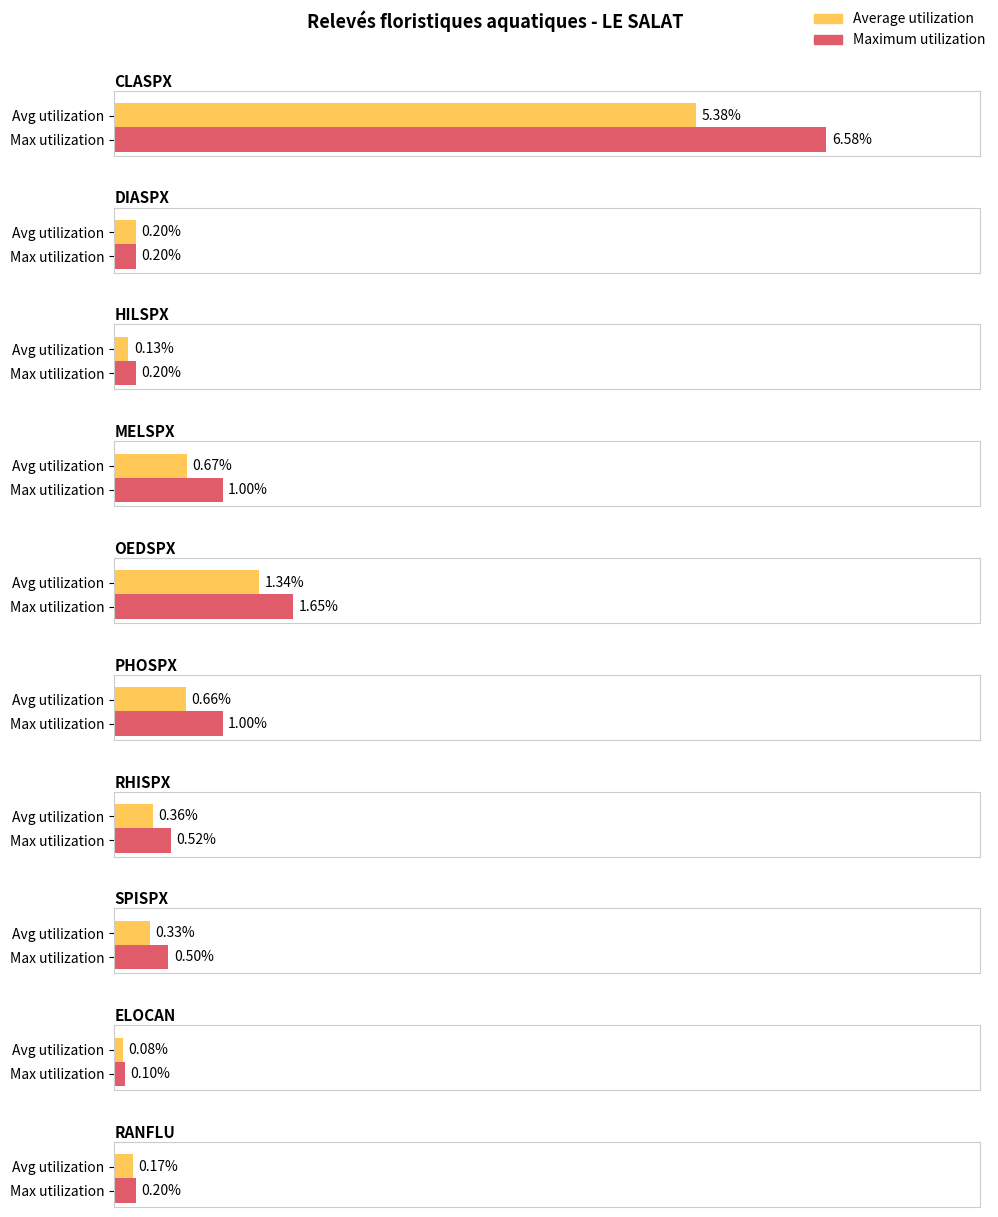

Rank the series by their average value, from lowest to highest.

Average utilization, Maximum utilization